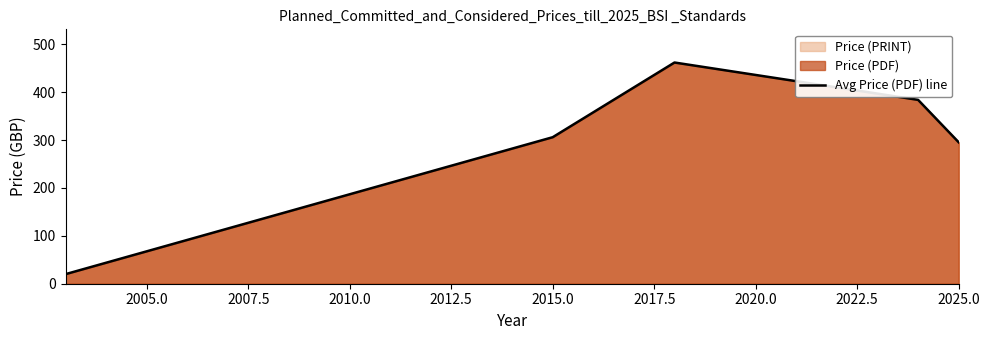

How many lines are shown in the chart?

1